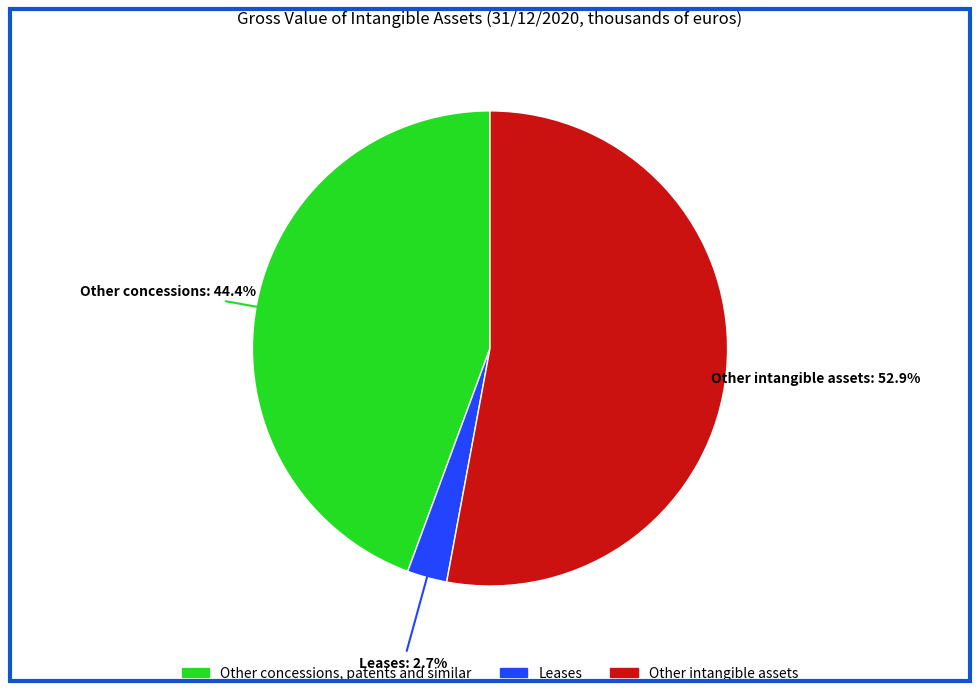

Rank the categories by value from lowest to highest.

Leases, Other concessions, patents and similar, Other intangible assets